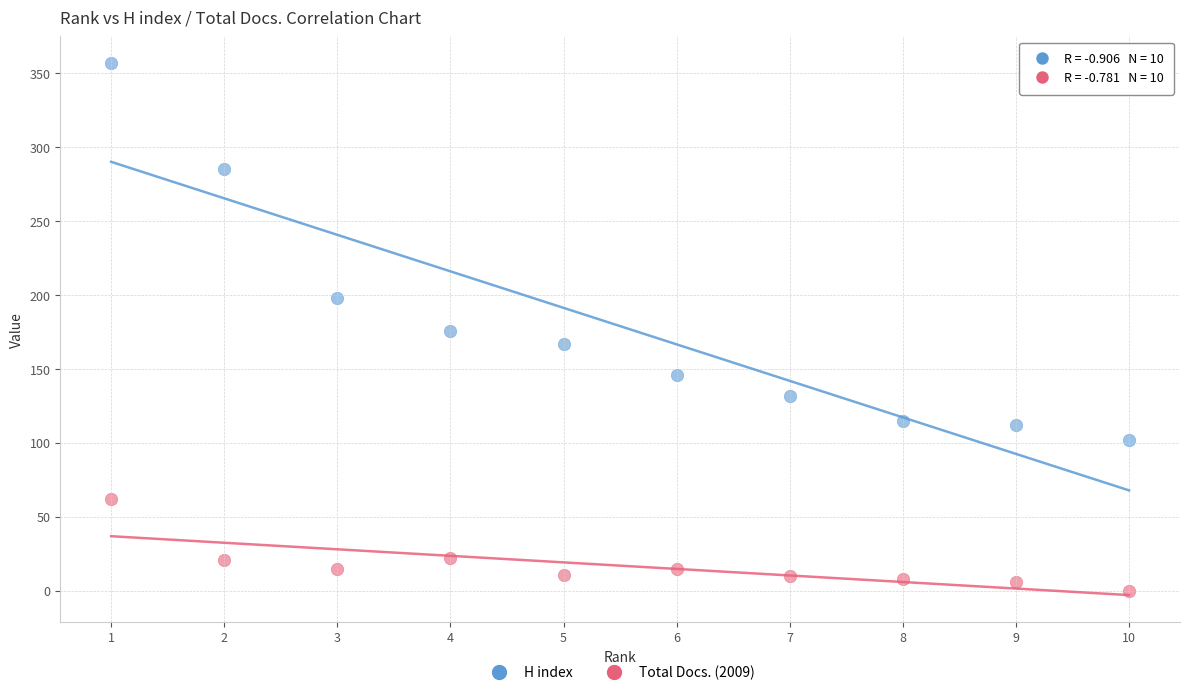

In the H index series, what Y value is closest to 229?

198